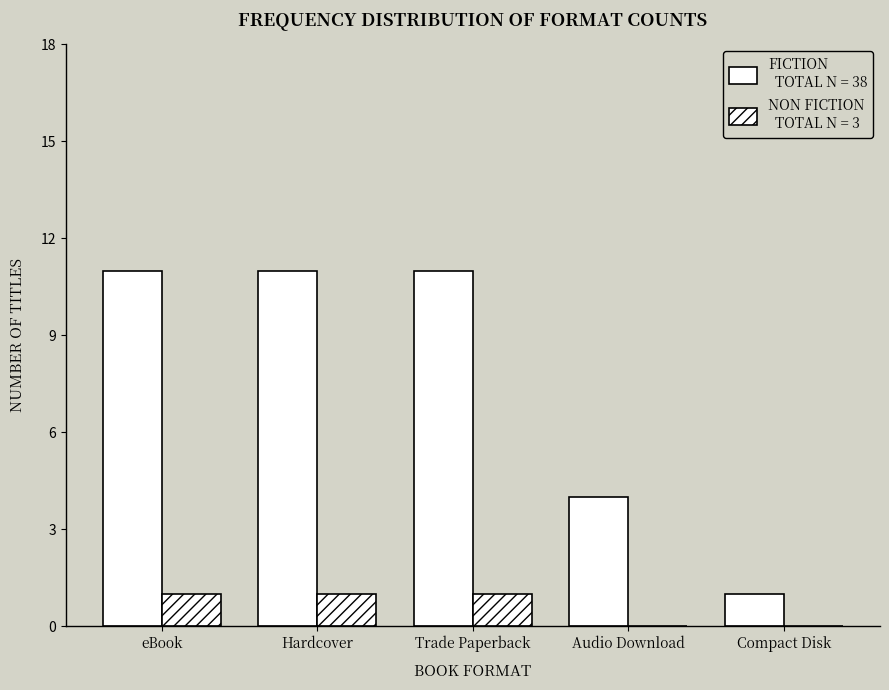

How many groups of bars are there?

5